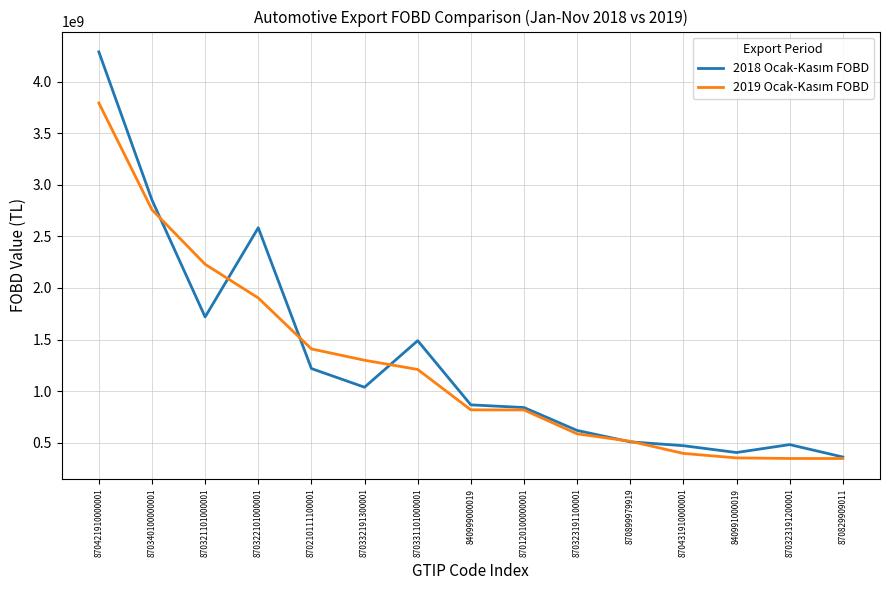

What is the spread (max minus min) of values at 870120100000001?

23665558.2